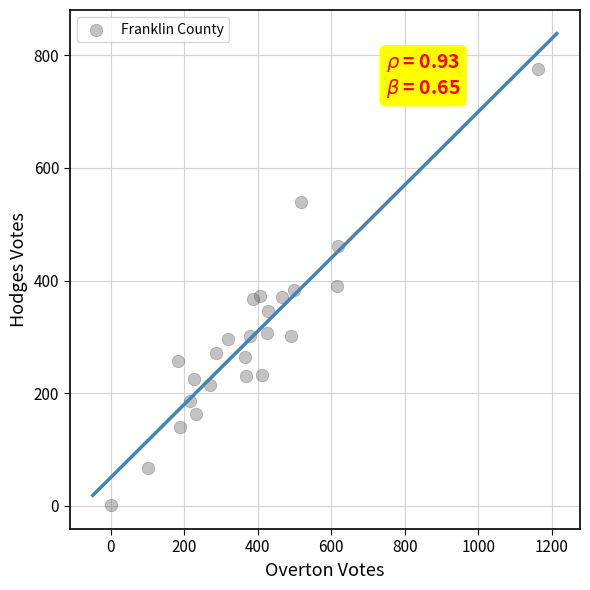

What is the range of X values (max minus min)?

1163